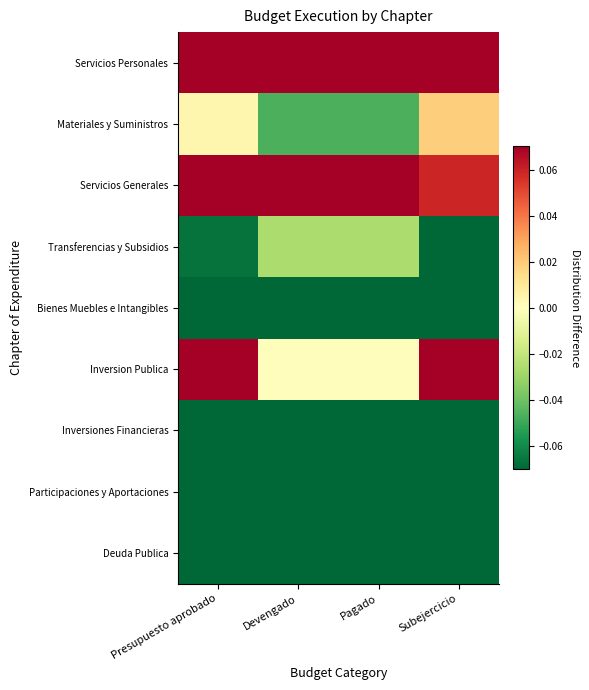

At how many categories does at least one series exceed 0?

4